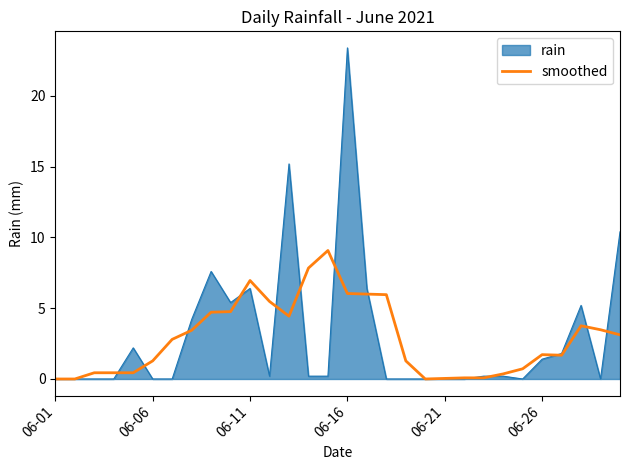

List the series in order of their peak value, highest first.

rain, smoothed